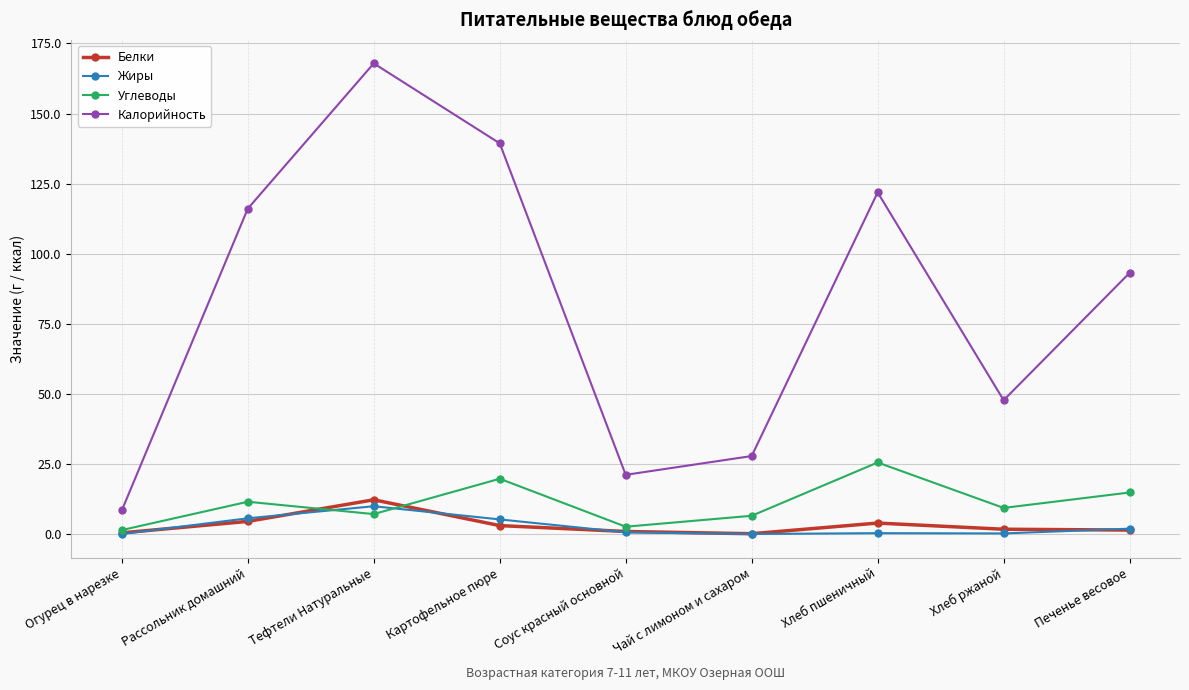

True or false: Белки and Углеводы cross at least once.

True